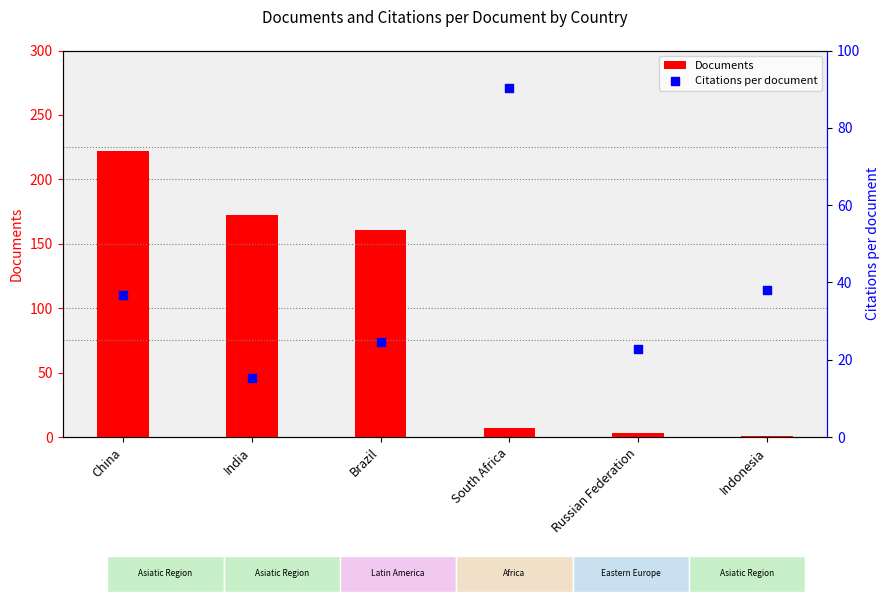

Which series reaches the maximum Y coordinate?

Documents